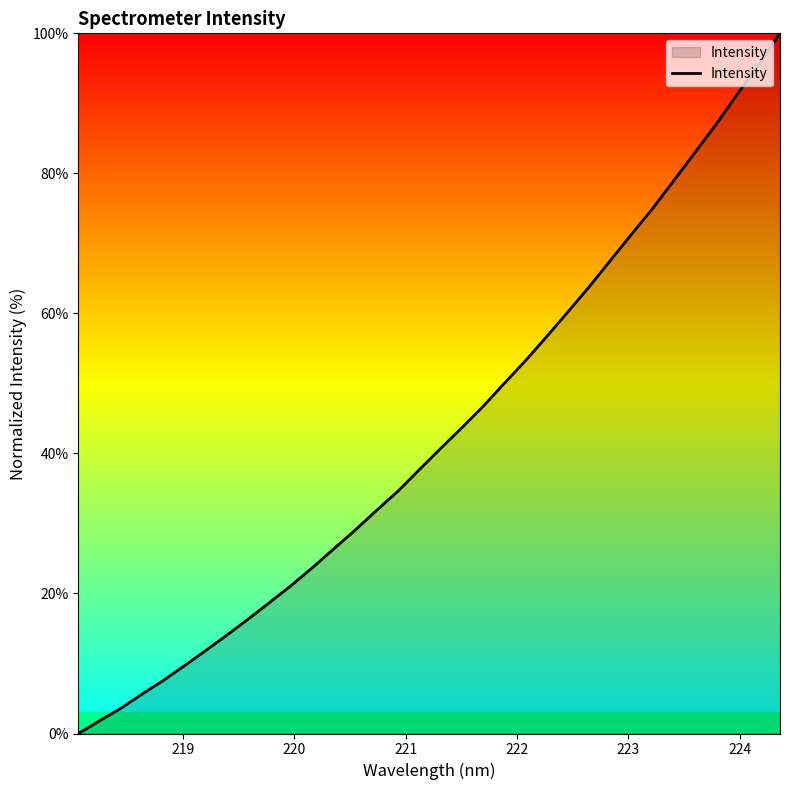

What is the maximum value shown in the chart?

100.0